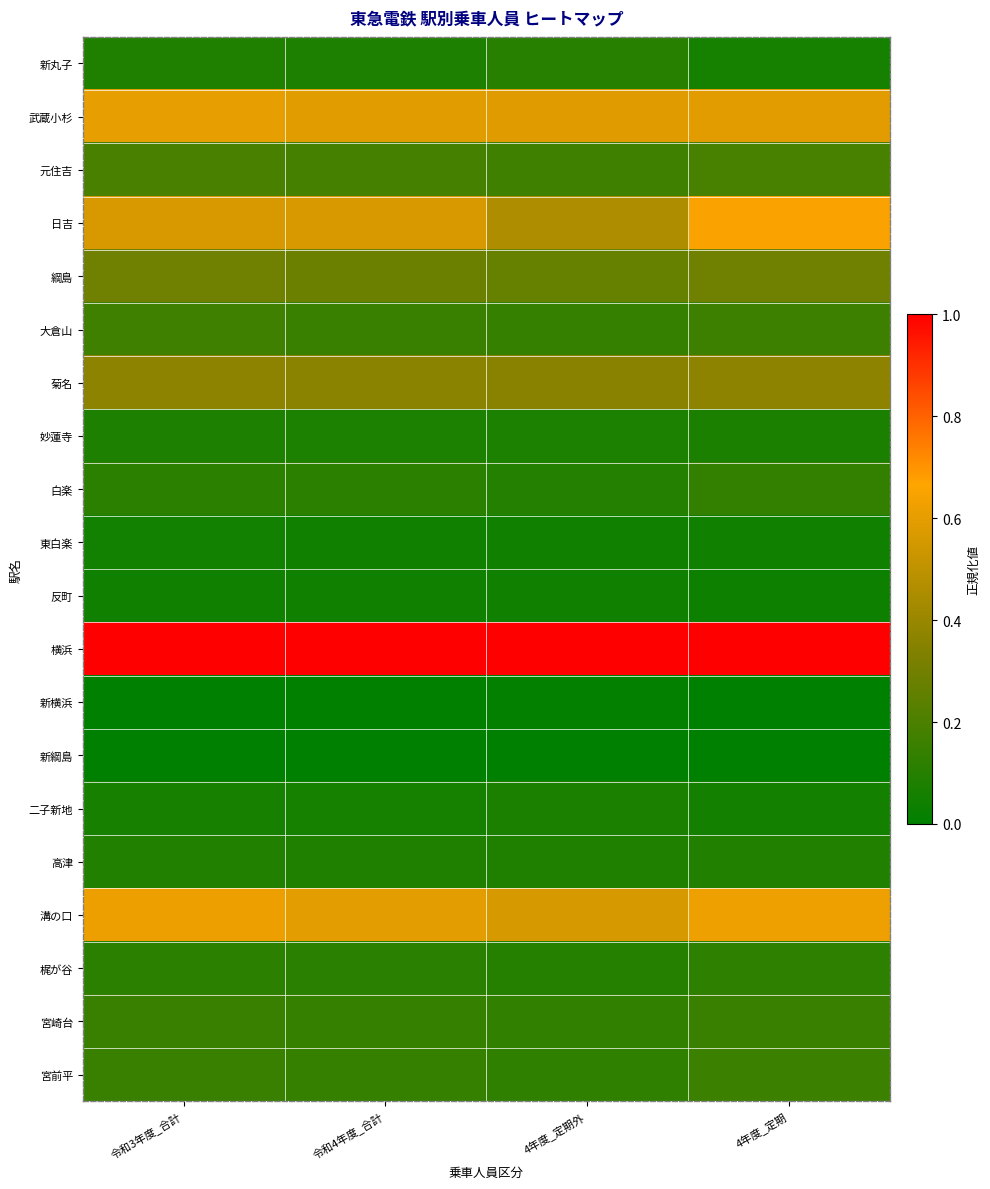

At how many categories does at least one series exceed 0?

4